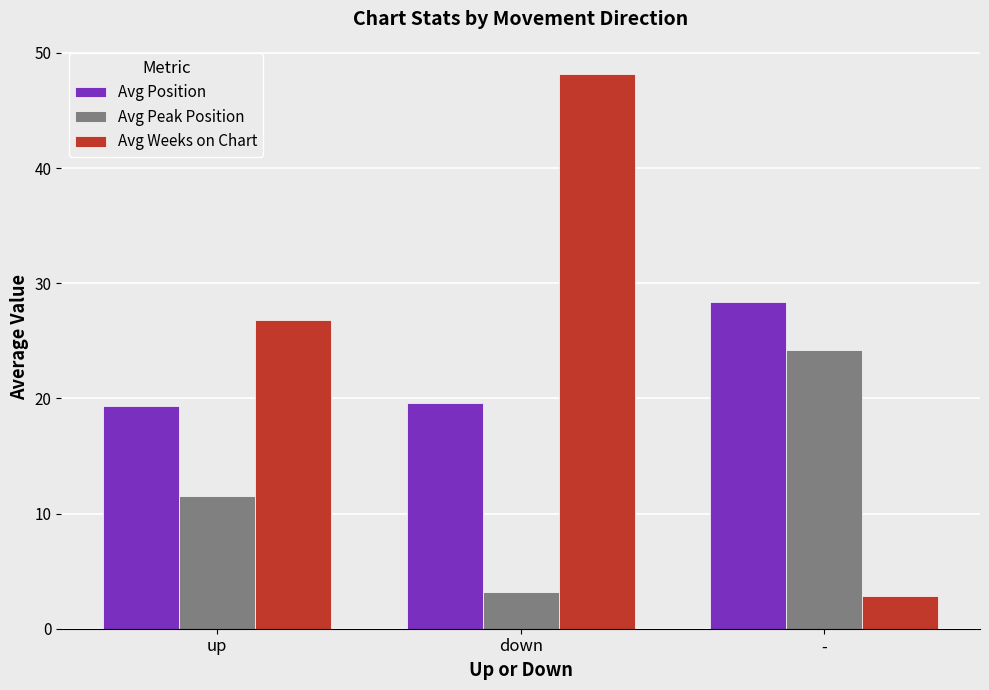

At which category does the chart reach its peak across all series?

down